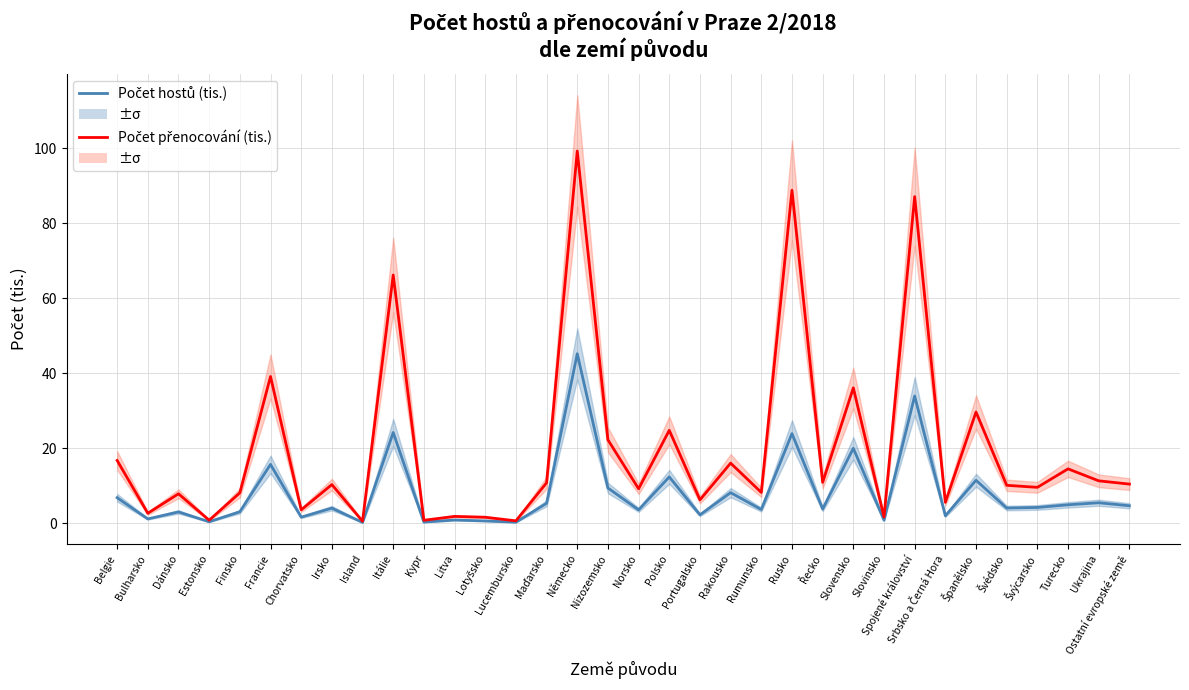

What is the label of the 10th point from the right?

Slovensko